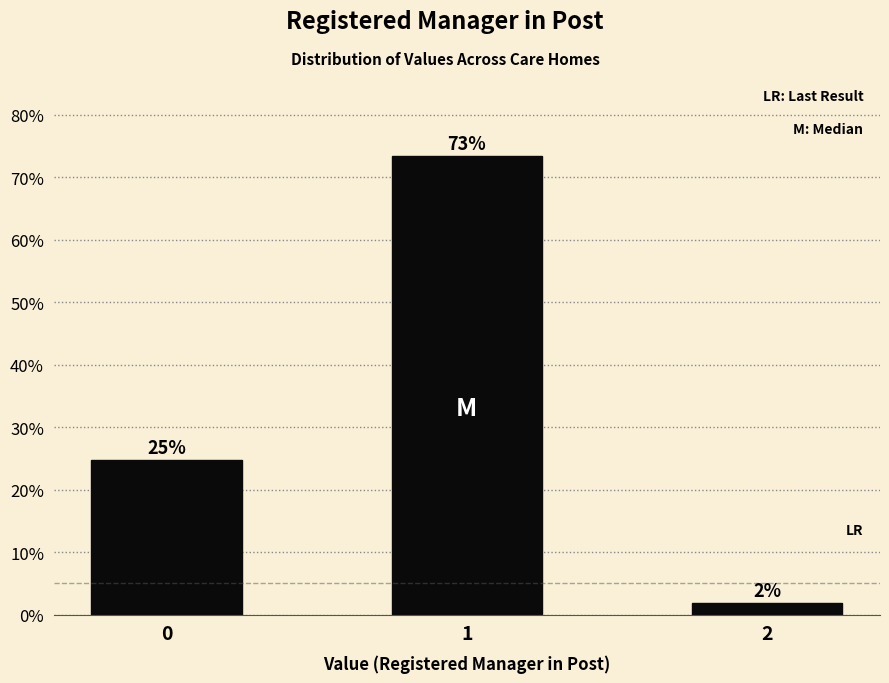

Are the bars horizontal?

No